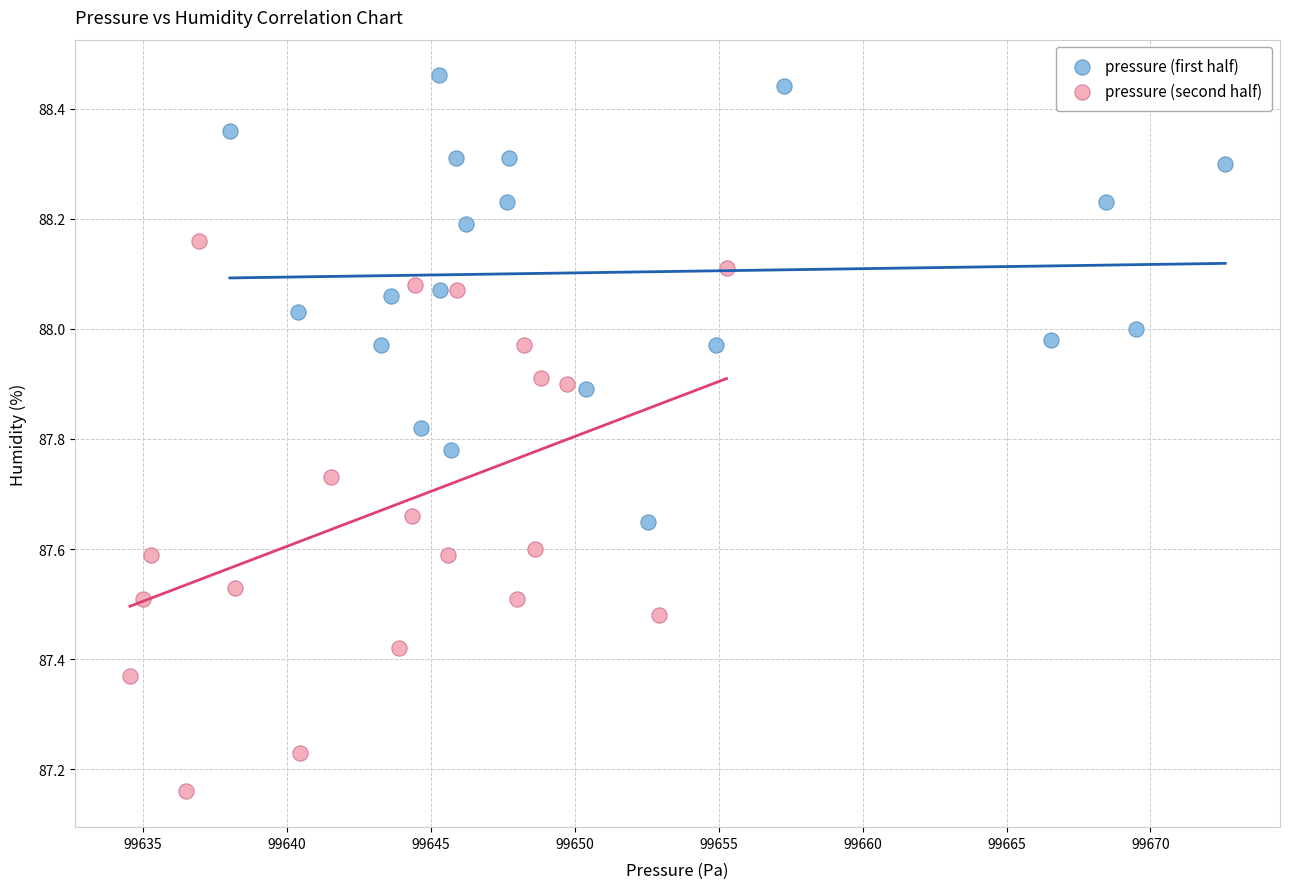

Which series contains the highest Y value?

pressure (first half)